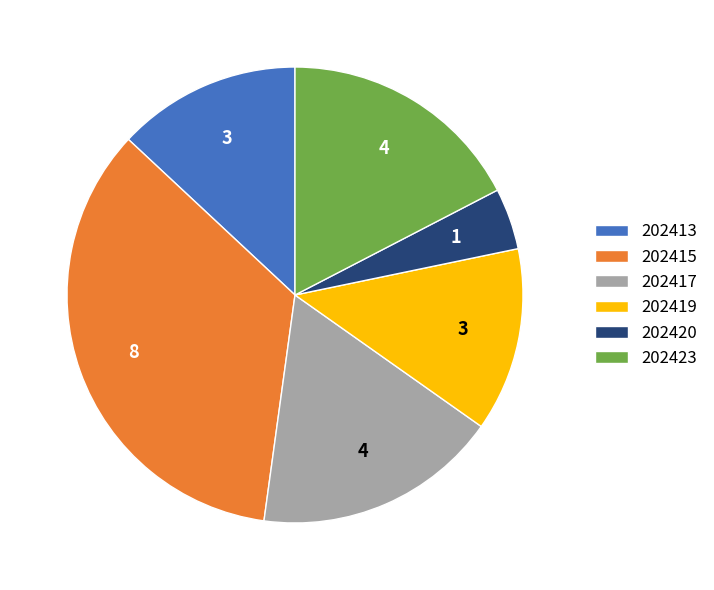

Is the sum of 202420 and 202415 greater than half?

No